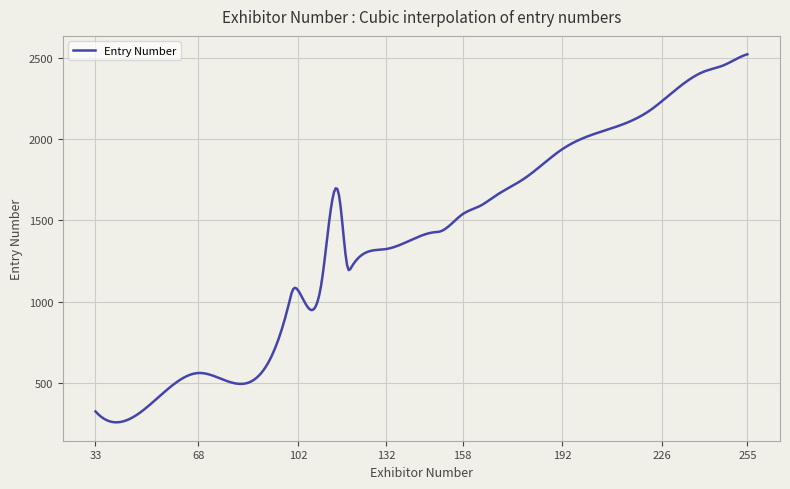

What is the minimum value shown in the chart?

257.0